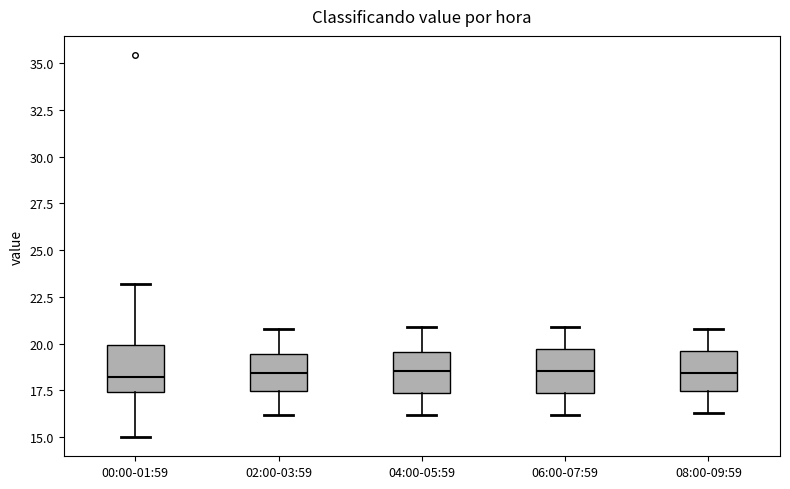

Reading left to right, transcribe this box plot: for each box, give where its median line is, the range the box spans, and where its two whiskers end, as read against the y-axis. The values are not printed on the chart, so give them approximately, as read against the axis.

00:00-01:59: median 18.0, box 17.5 to 20.0, whiskers 15.0 to 23.0
02:00-03:59: median 18.5, box 17.5 to 19.5, whiskers 16.0 to 21.0
04:00-05:59: median 18.5, box 17.5 to 19.5, whiskers 16.0 to 21.0
06:00-07:59: median 18.5, box 17.5 to 19.5, whiskers 16.0 to 21.0
08:00-09:59: median 18.5, box 17.5 to 19.5, whiskers 16.5 to 21.0